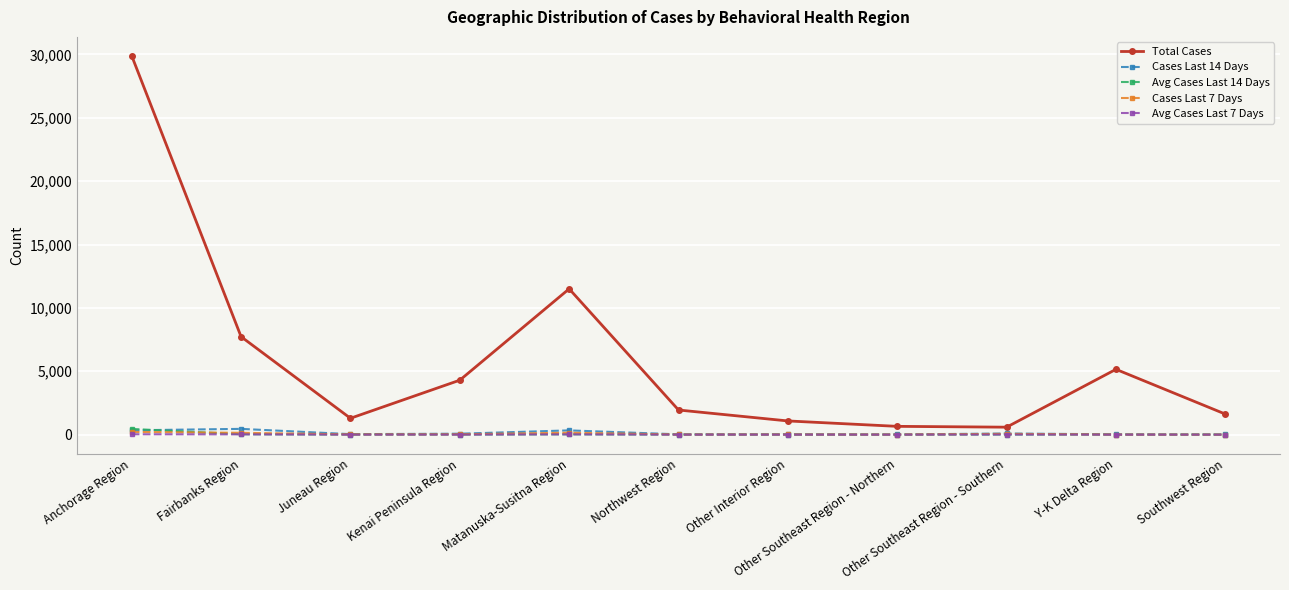

What is the difference between the Avg Cases Last 14 Days values at Fairbanks Region and Northwest Region?

30.8